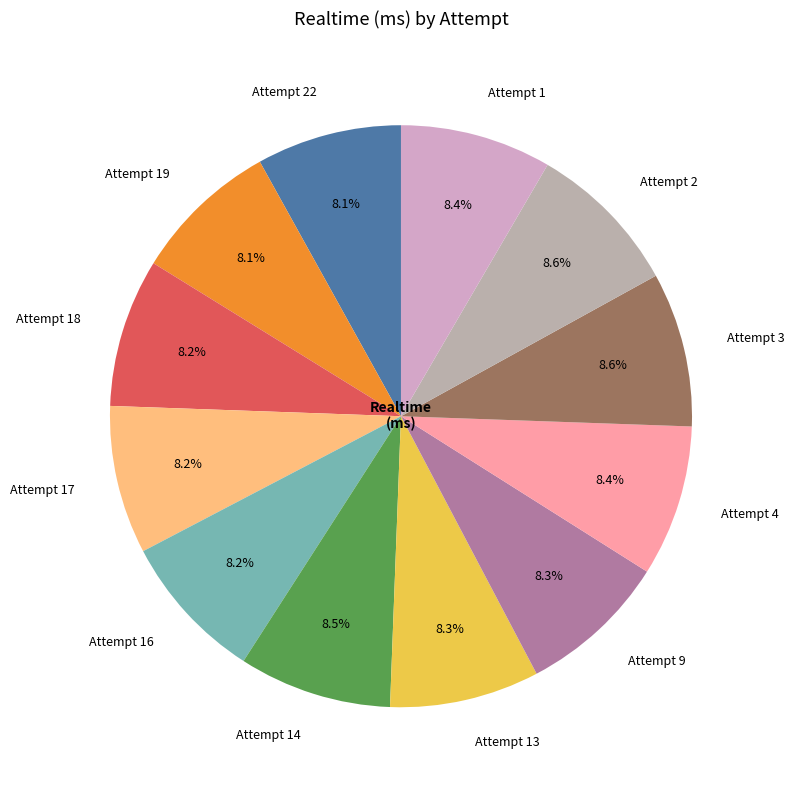

The Attempt 22 slice represents 22% of the pie. True or false?

False